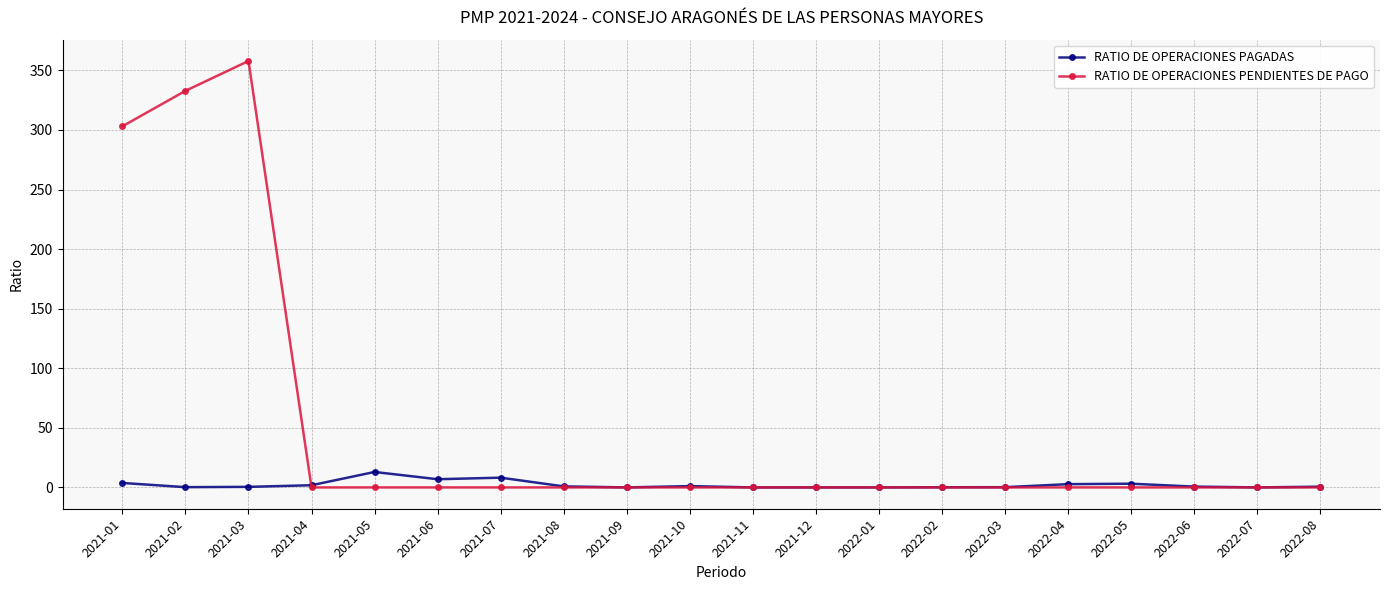

List the series in order of their overall mean, highest first.

RATIO DE OPERACIONES PENDIENTES DE PAGO, RATIO DE OPERACIONES PAGADAS